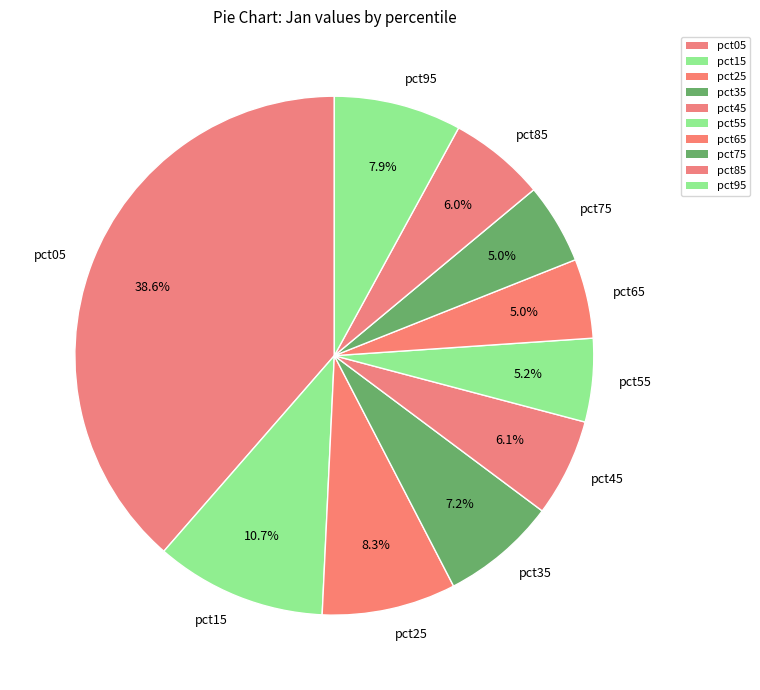

To the nearest percent, what is the difference between the largest and smallest slice percentages?

34%